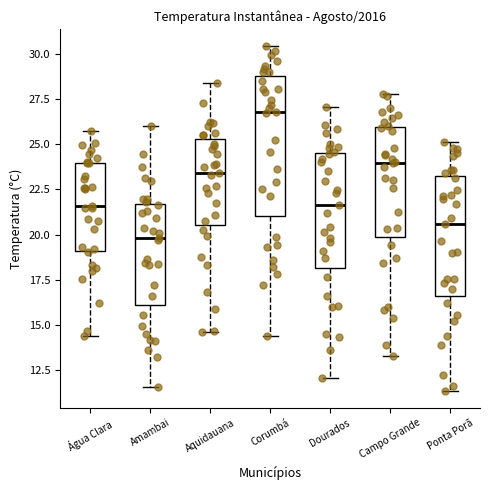

Where does the lower whisker of the box for Aquidauana end on the y-axis? The values are not printed on the chart, so give them approximately, as read against the axis.

14.5